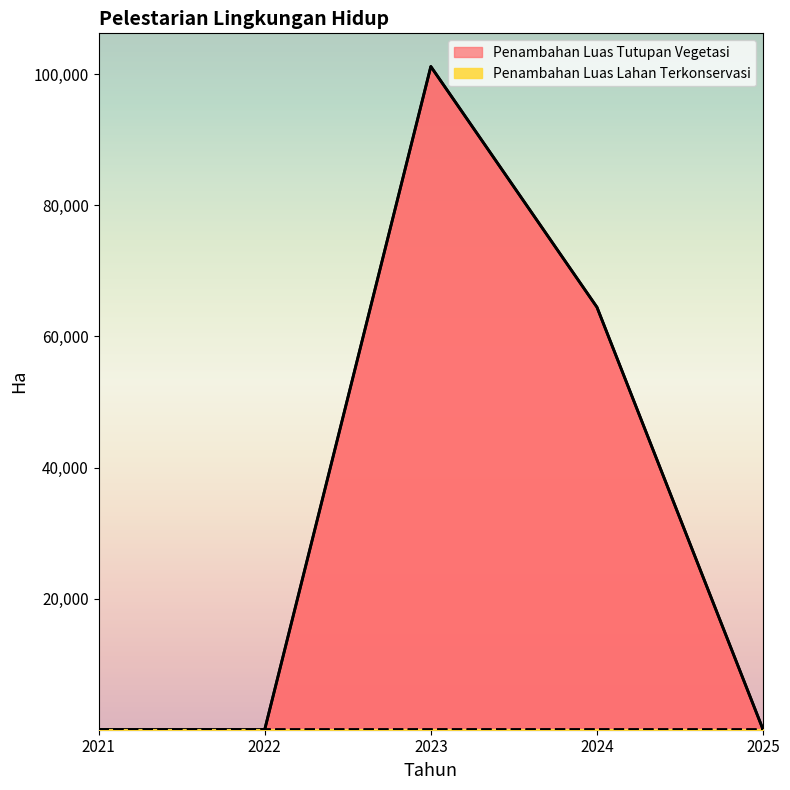

True or false: Penambahan Luas Tutupan Vegetasi and Penambahan Luas Lahan Terkonservasi intersect in this chart.

False